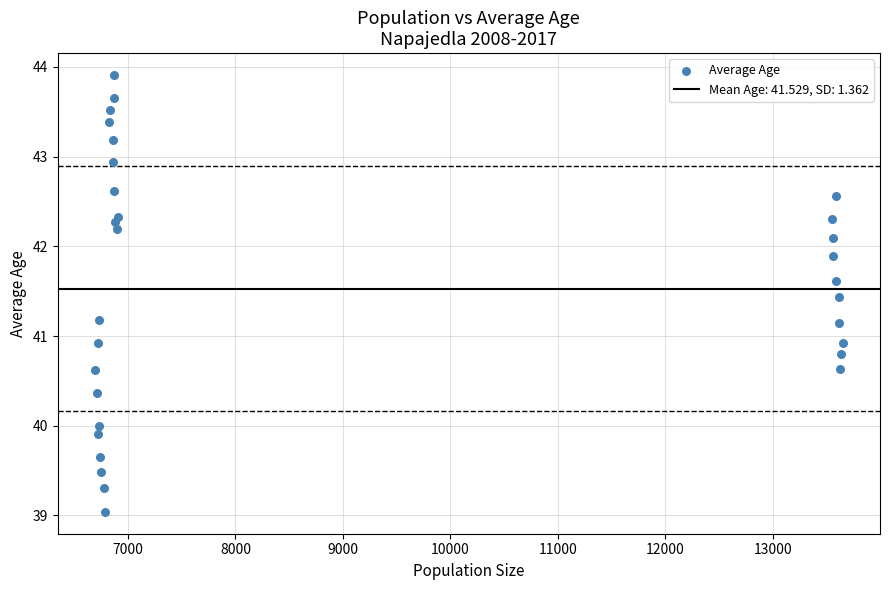

What is the range of Y values (max minus min)?

4.9